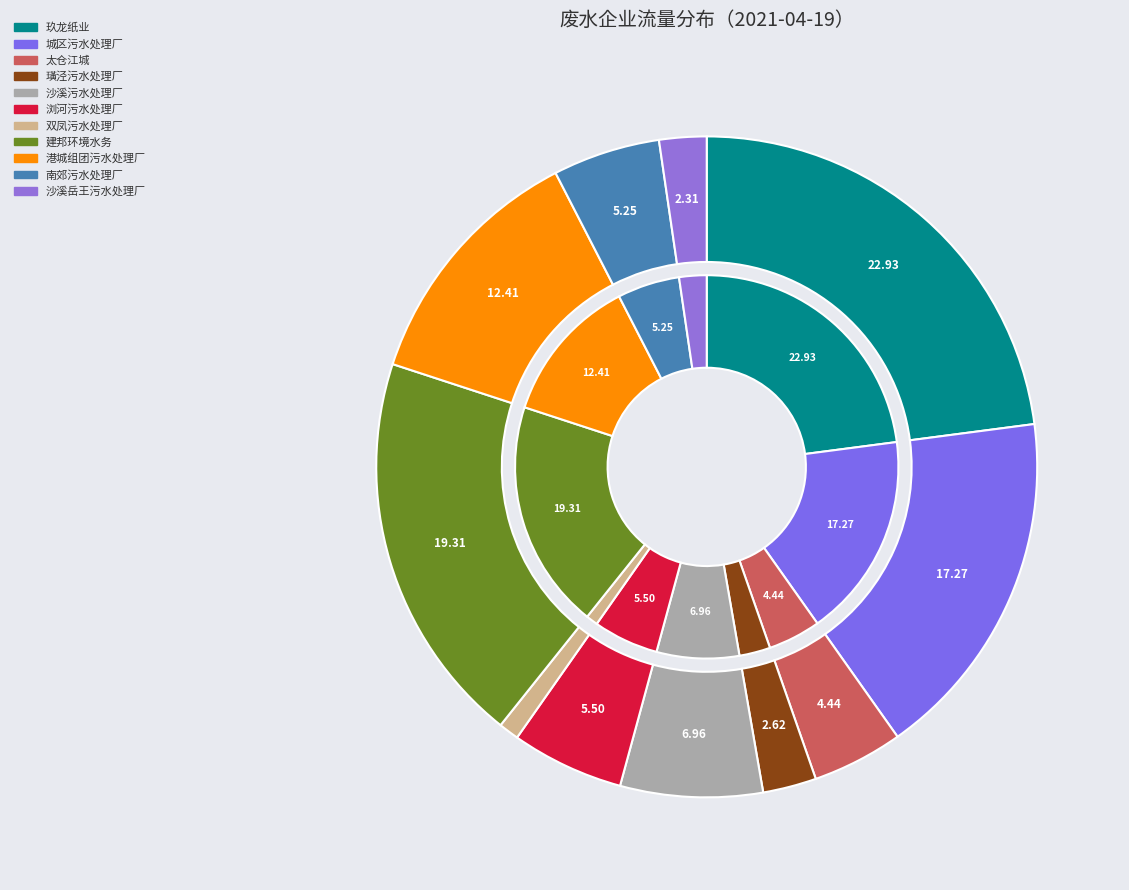

Does any single category account for the majority?

No